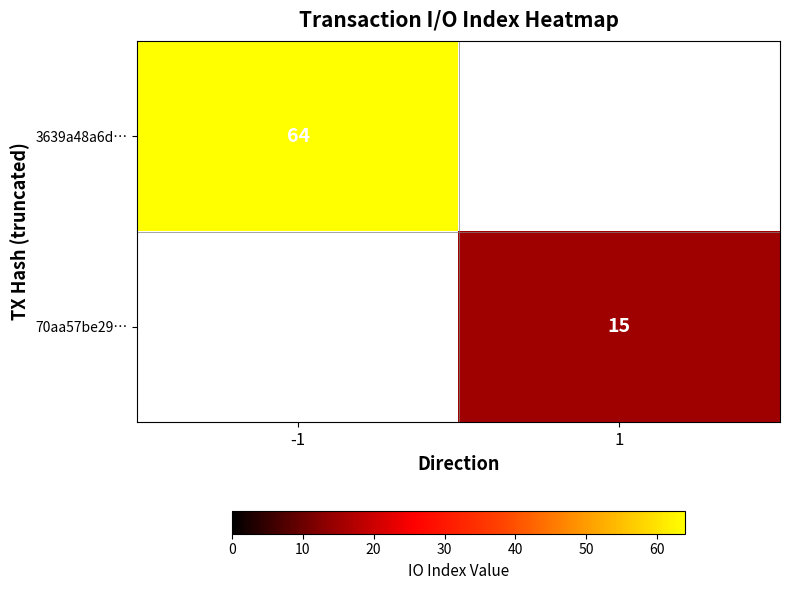

The value of 3639a48a6d… at -1 is 89. True or false?

False